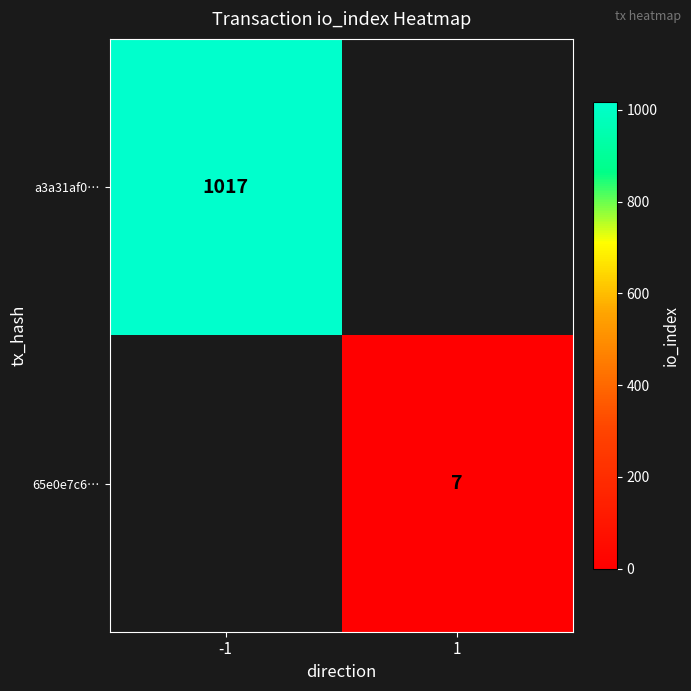

What is the greatest value displayed?

1017.0